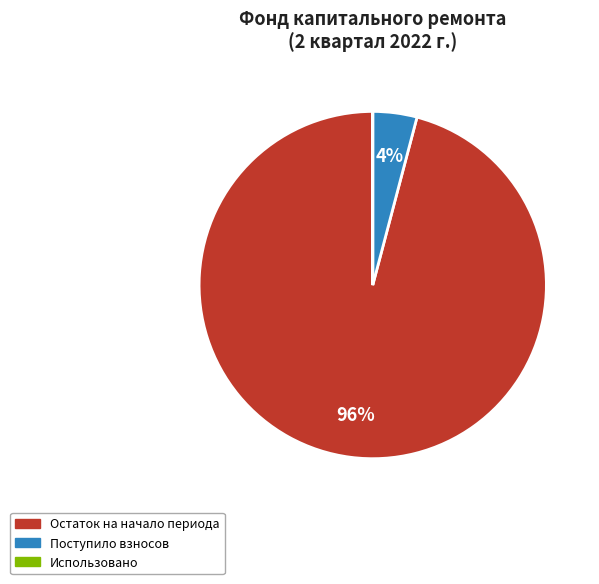

To the nearest percent, what portion does Поступило взносов represent?

4%